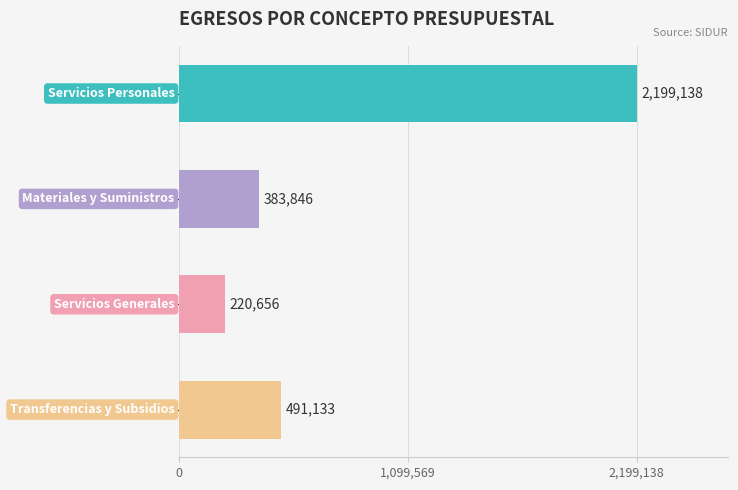

Does the chart contain any negative values?

No